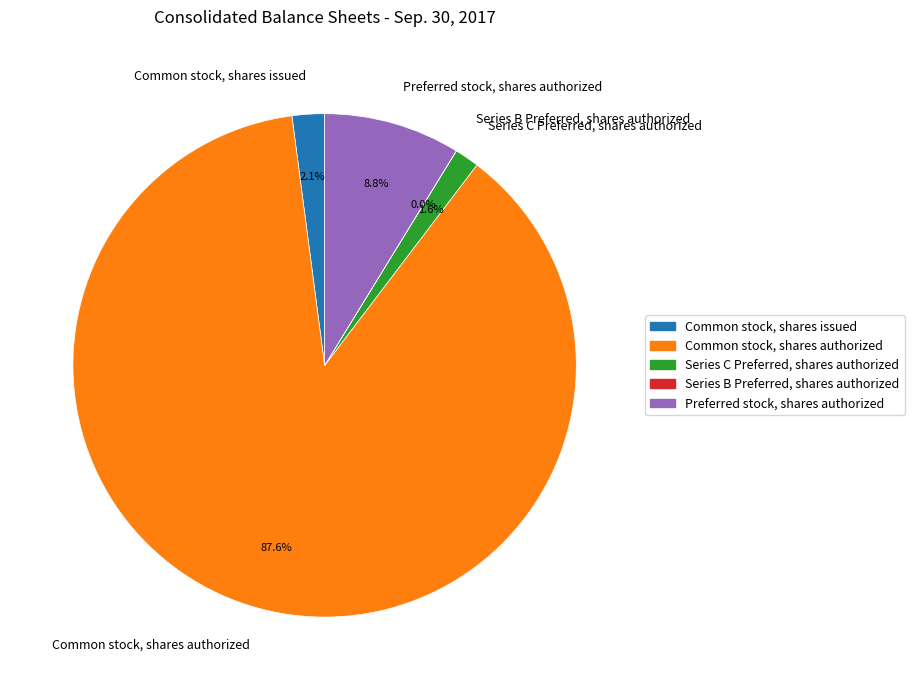

The Preferred stock, shares authorized slice represents 9% of the pie. True or false?

True